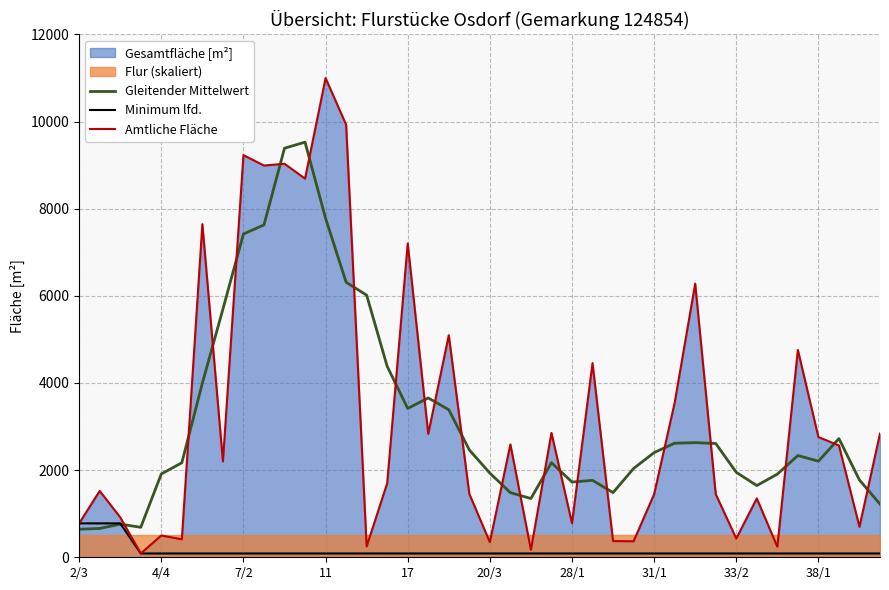

What is the maximum value for Amtliche Fläche?

10998.0